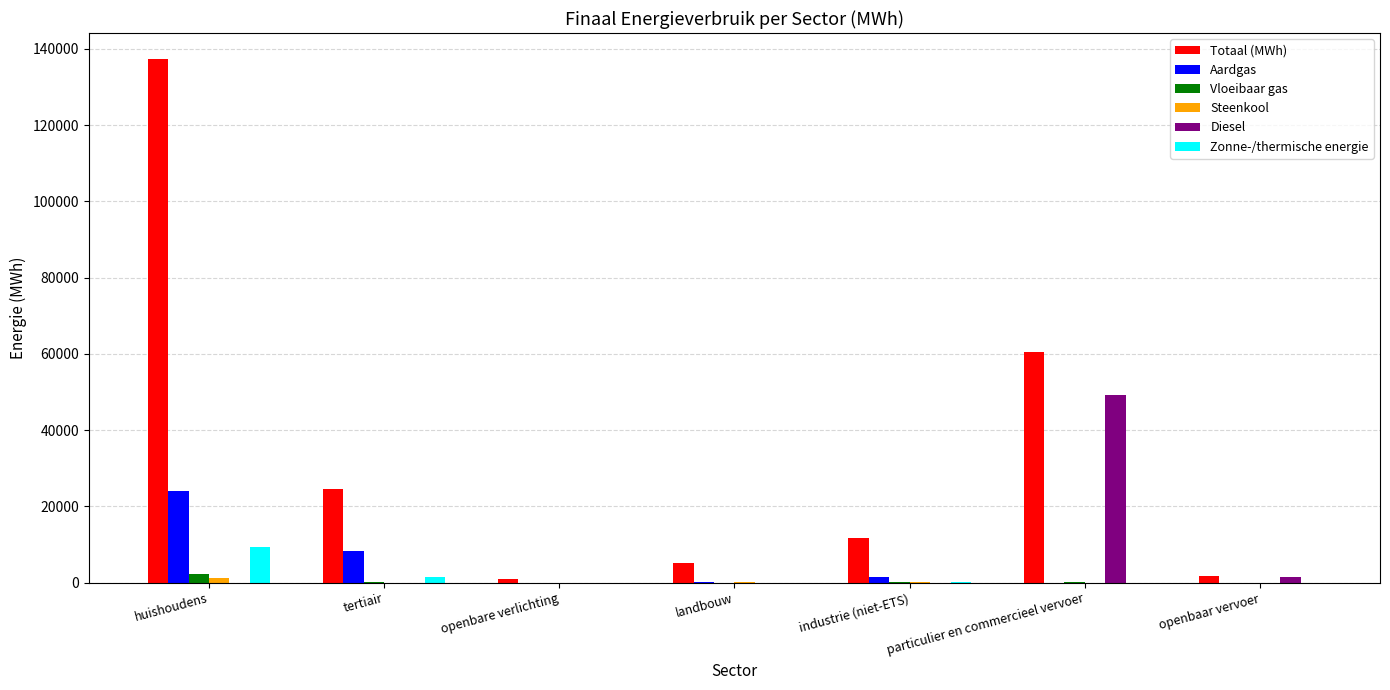

The Aardgas series shows 8237.9 at tertiair. True or false?

True